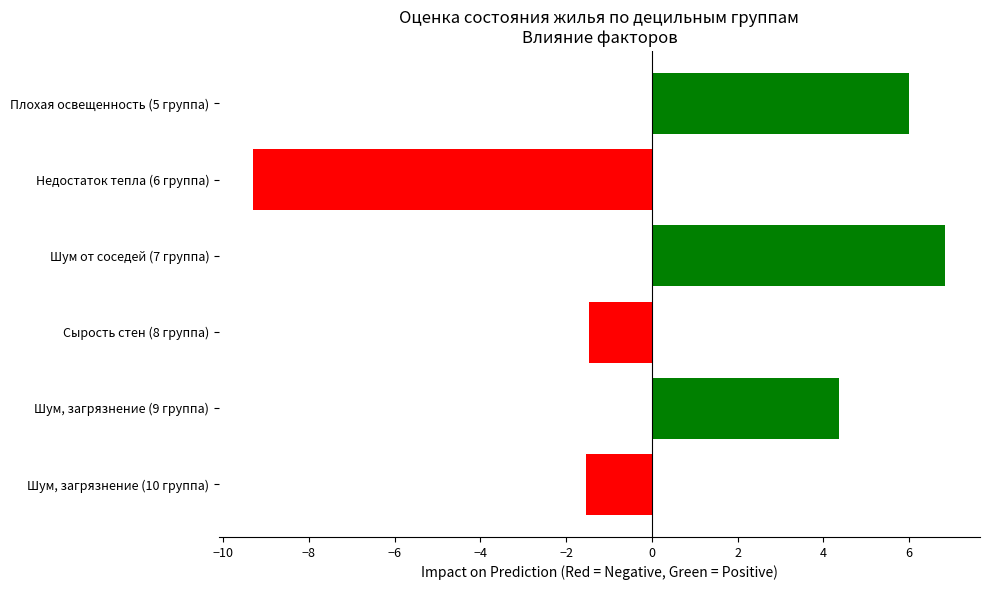

What is the smallest value displayed?

-9.3